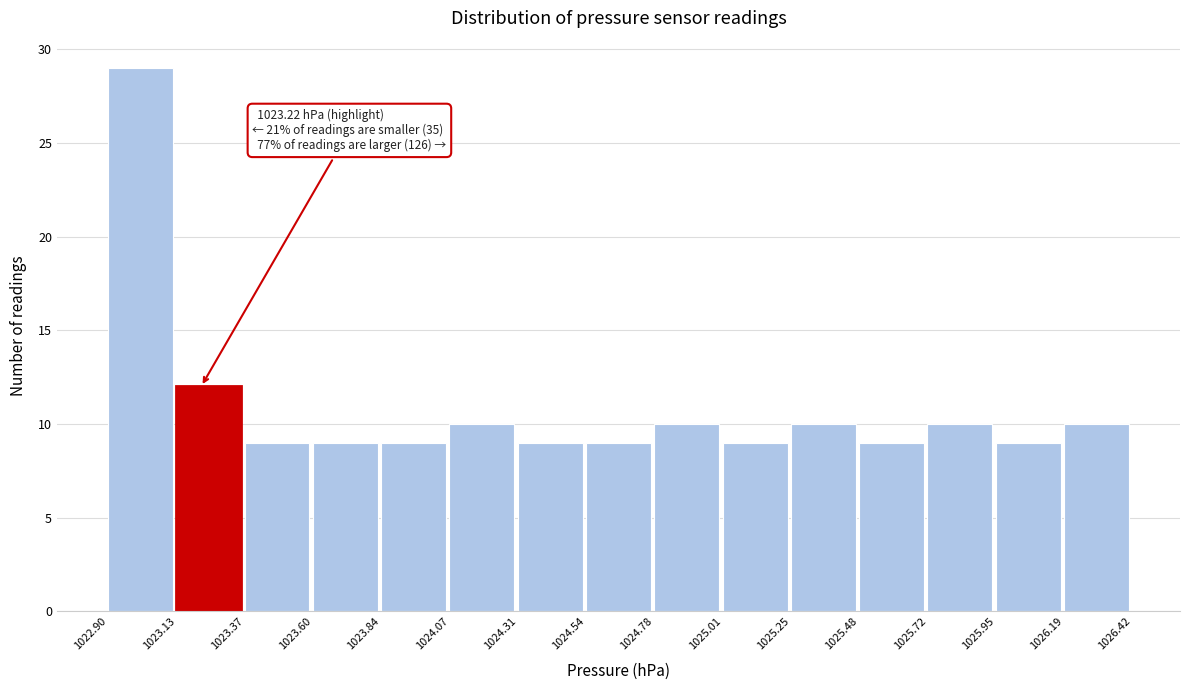

Over which range of the x-axis is the bar tallest?

1022.90 to 1023.13